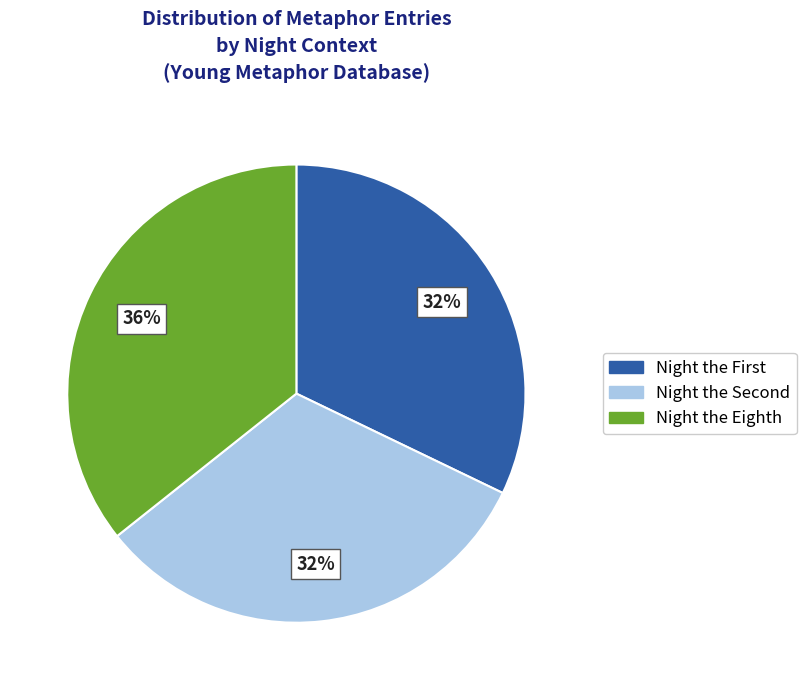

Count the number of slices in the pie.

3